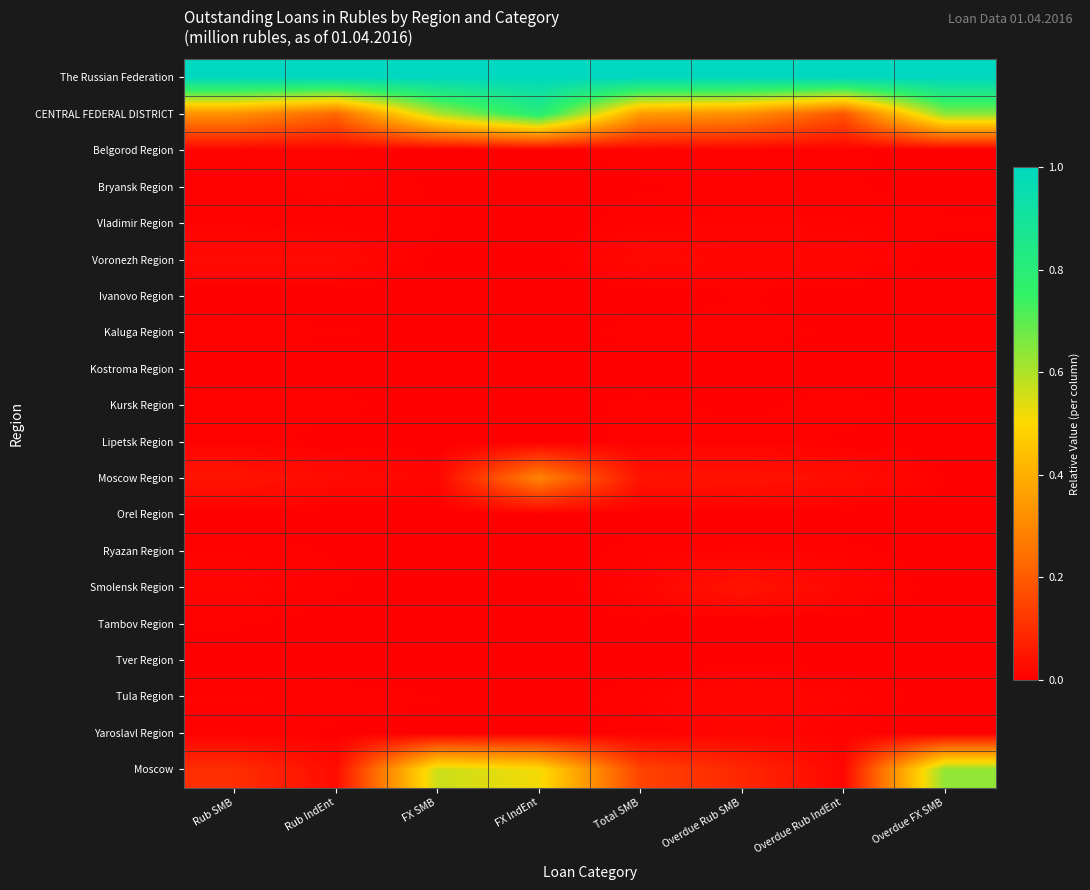

How many categories are shown in the chart?

8